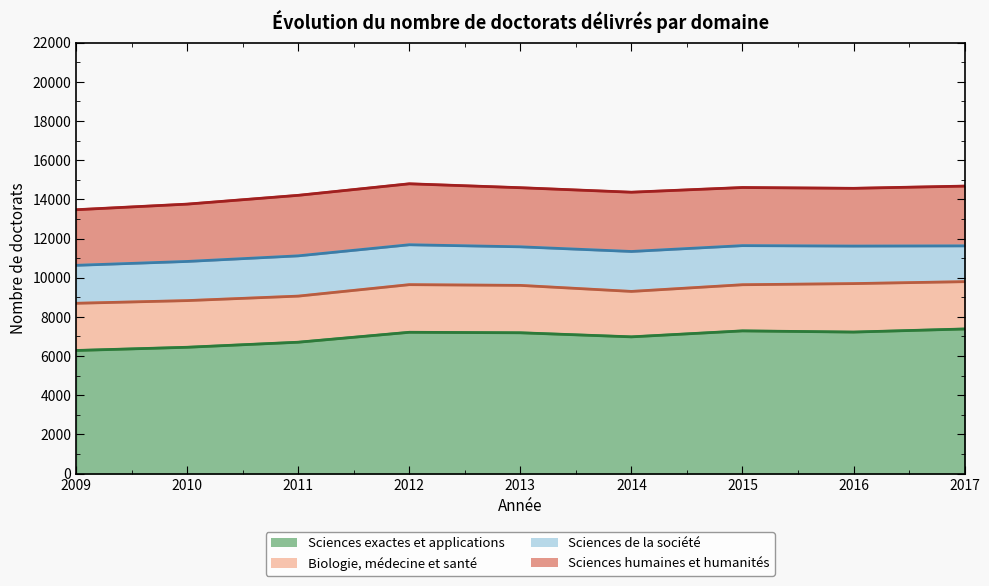

True or false: Sciences de la société and Sciences humaines et humanités intersect in this chart.

False